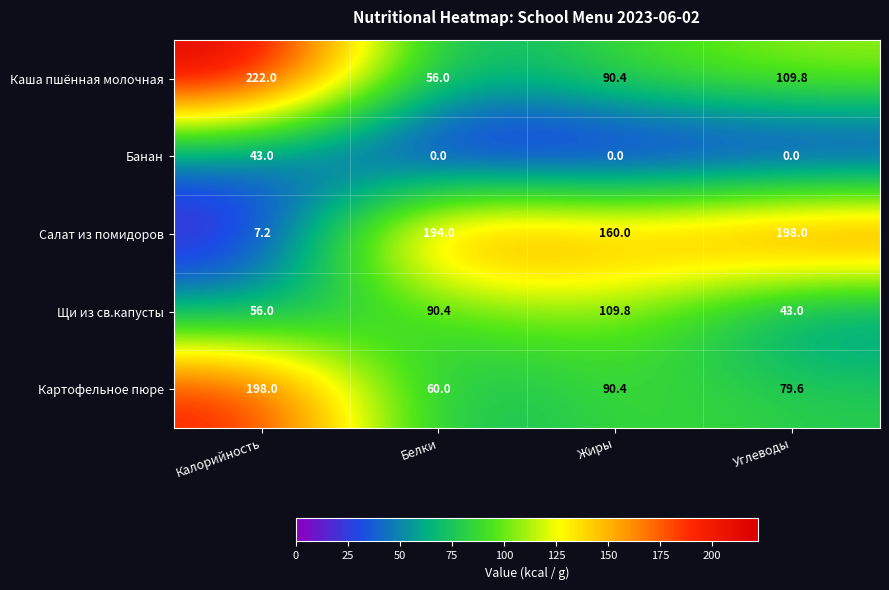

Rank the series at Калорийность from highest to lowest value.

Каша пшённая молочная, Картофельное пюре, Щи из св.капусты, Банан, Салат из помидоров